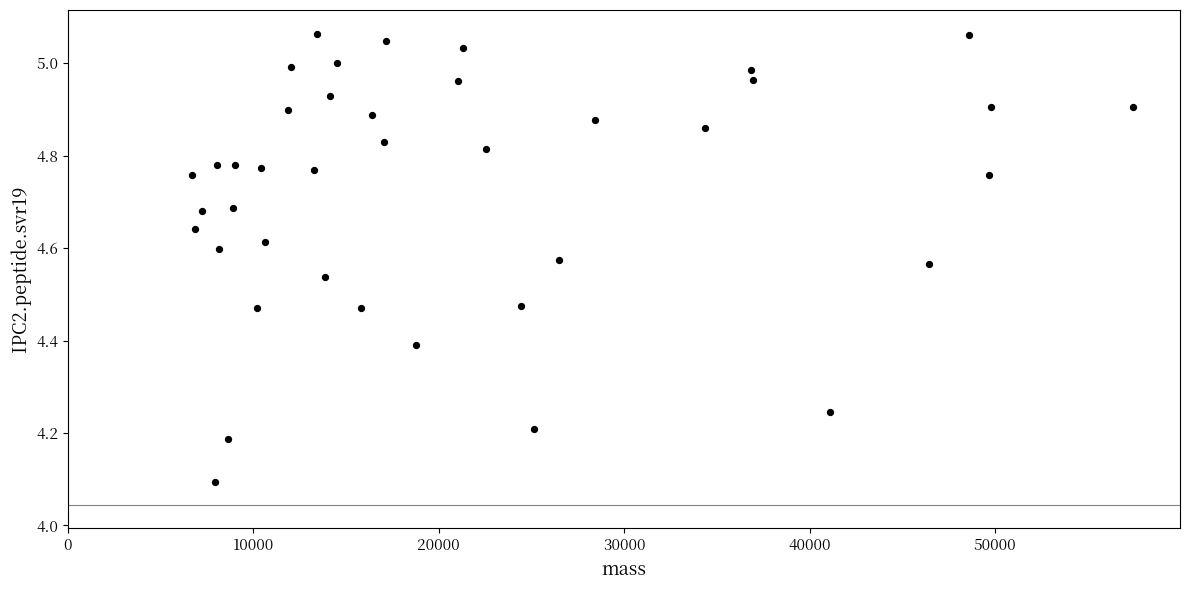

What is the range of X values (max minus min)?

50728.8